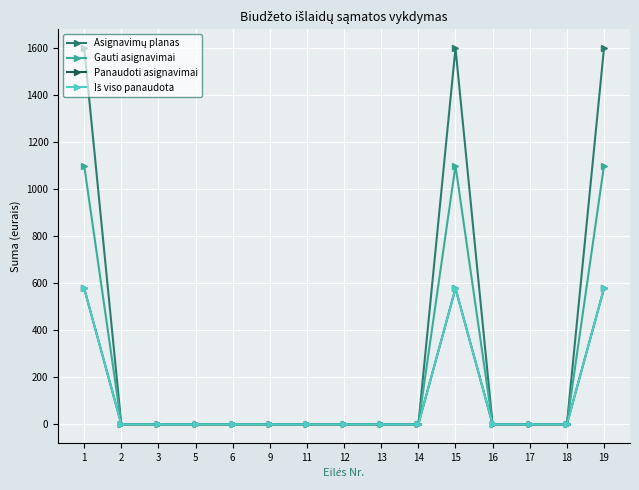

True or false: Iš viso panaudota and Asignavimų planas intersect in this chart.

False